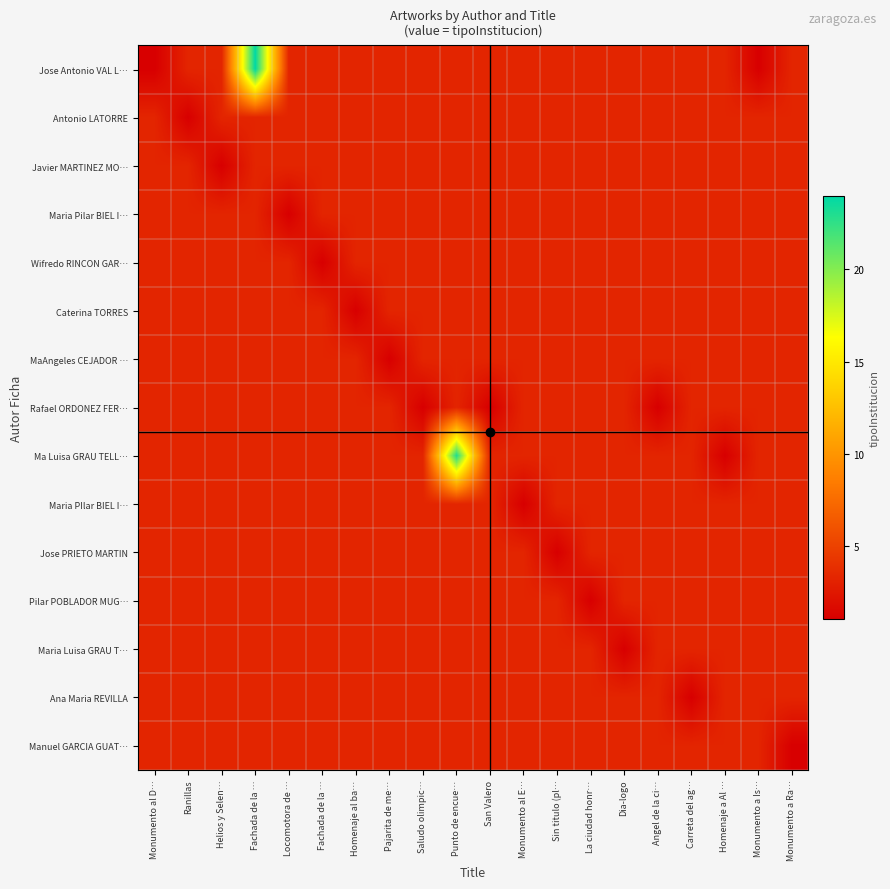

Rank the series by their maximum value, from lowest to highest.

Antonio LATORRE, Javier MARTINEZ MO…, Maria Pilar BIEL I…, Wifredo RINCON GAR…, Caterina TORRES, MaAngeles CEJADOR …, Rafael ORDONEZ FER…, Maria PIlar BIEL I…, Jose PRIETO MARTIN, Pilar POBLADOR MUG…, Maria Luisa GRAU T…, Ana Maria REVILLA, Manuel GARCIA GUAT…, Ma Luisa GRAU TELL…, Jose Antonio VAL L…